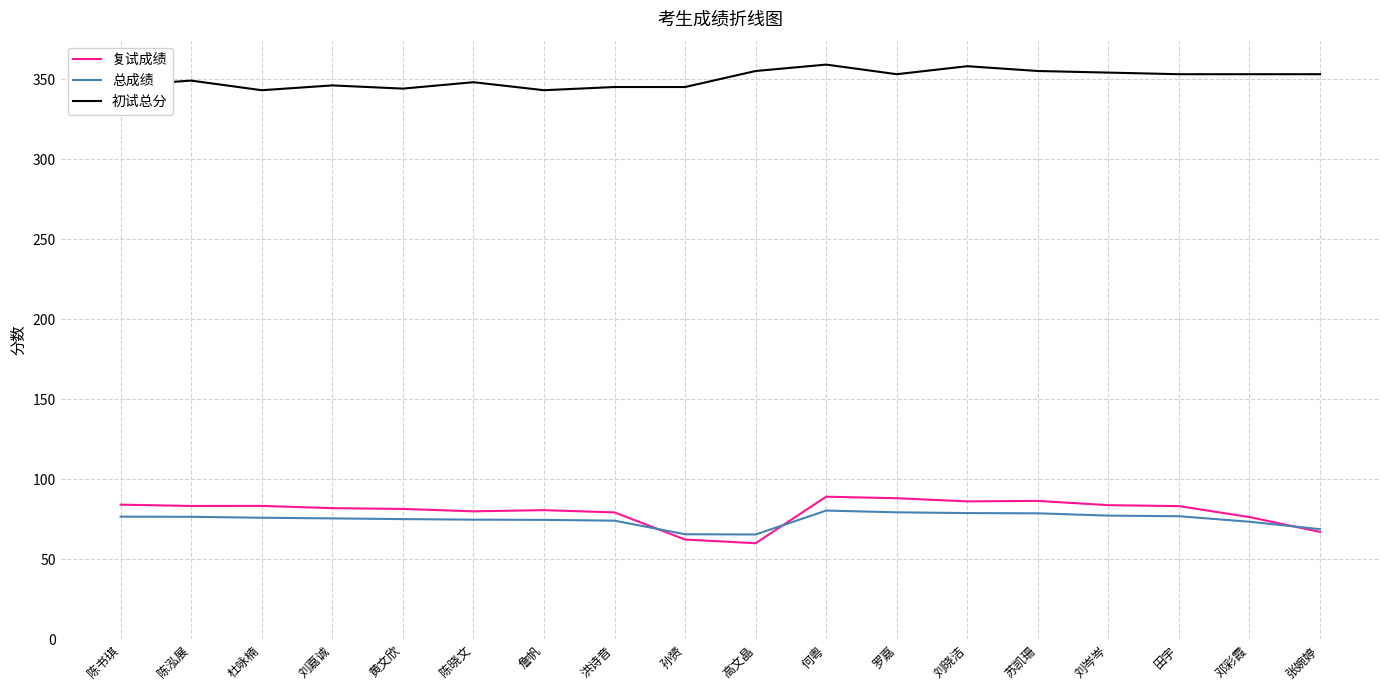

What is the maximum value shown in the chart?

359.0